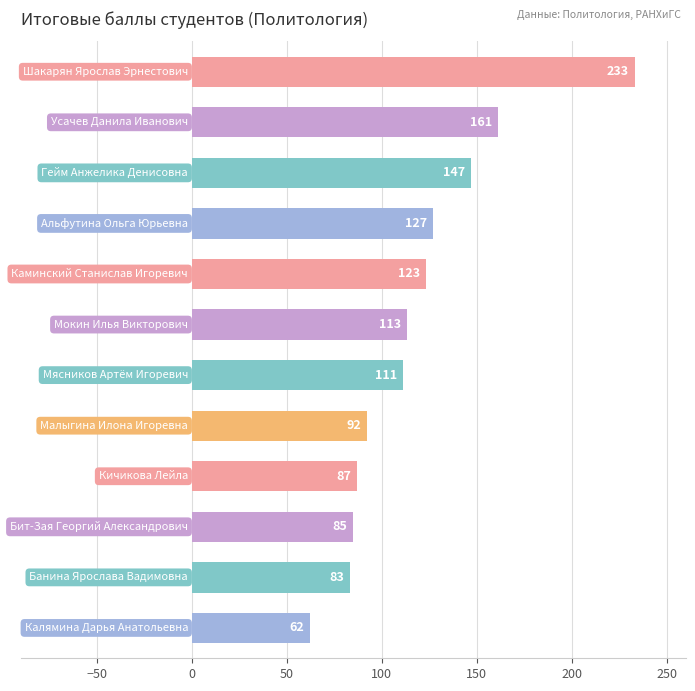

Count the number of categories in the chart.

12